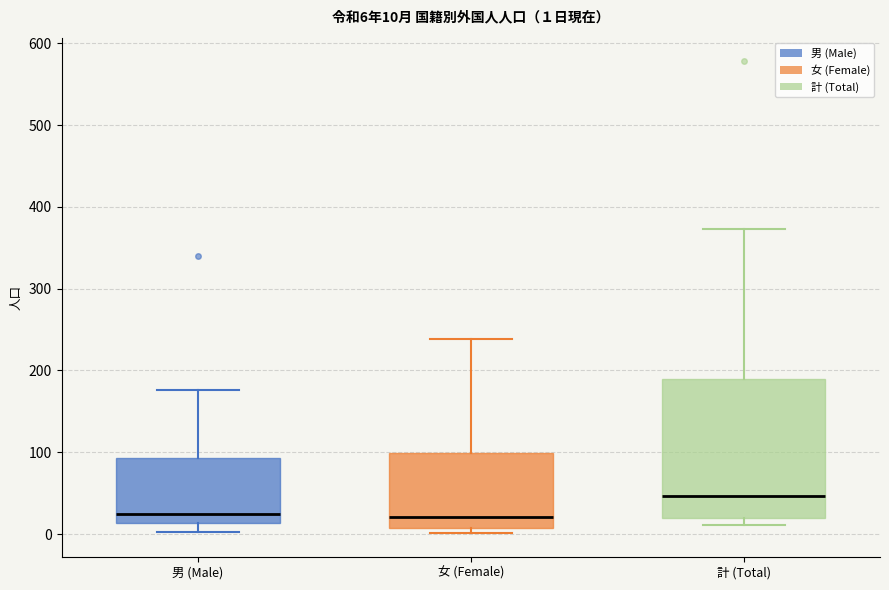

Comparing the boxes themselves (not the whiskers), which one is the tallest?

計 (Total)